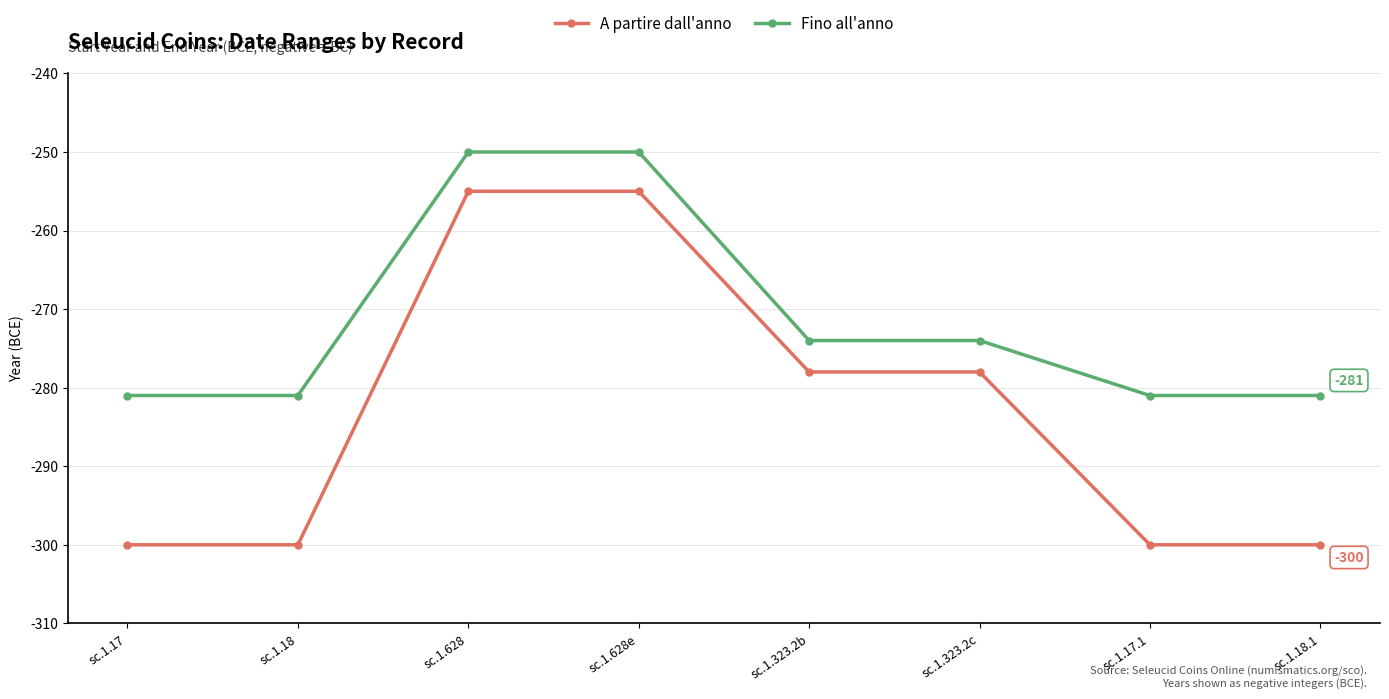

Rank the series by their maximum value, from lowest to highest.

A partire dall'anno, Fino all'anno